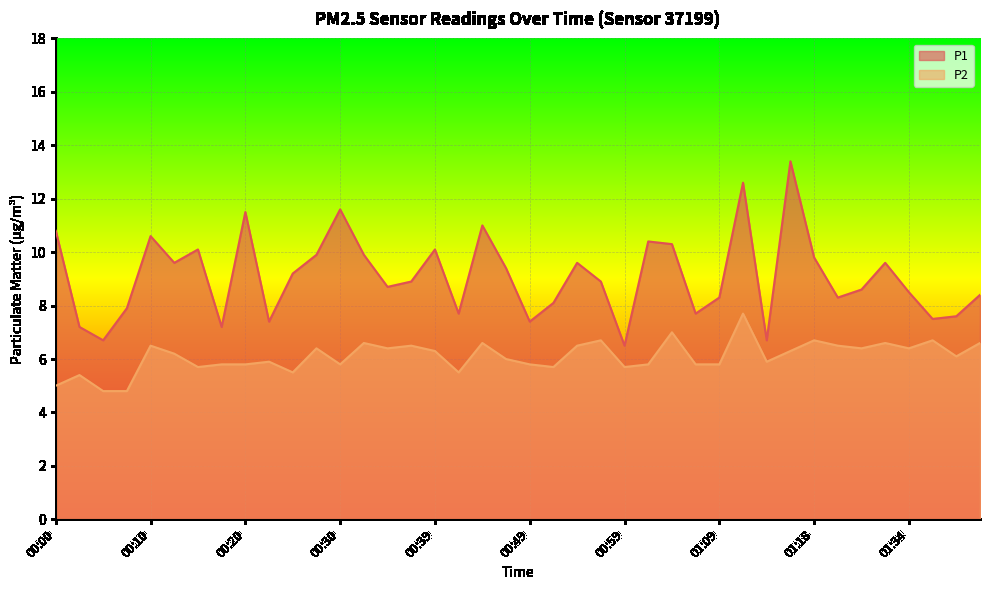

What are all the series names shown in the legend?

P1, P2